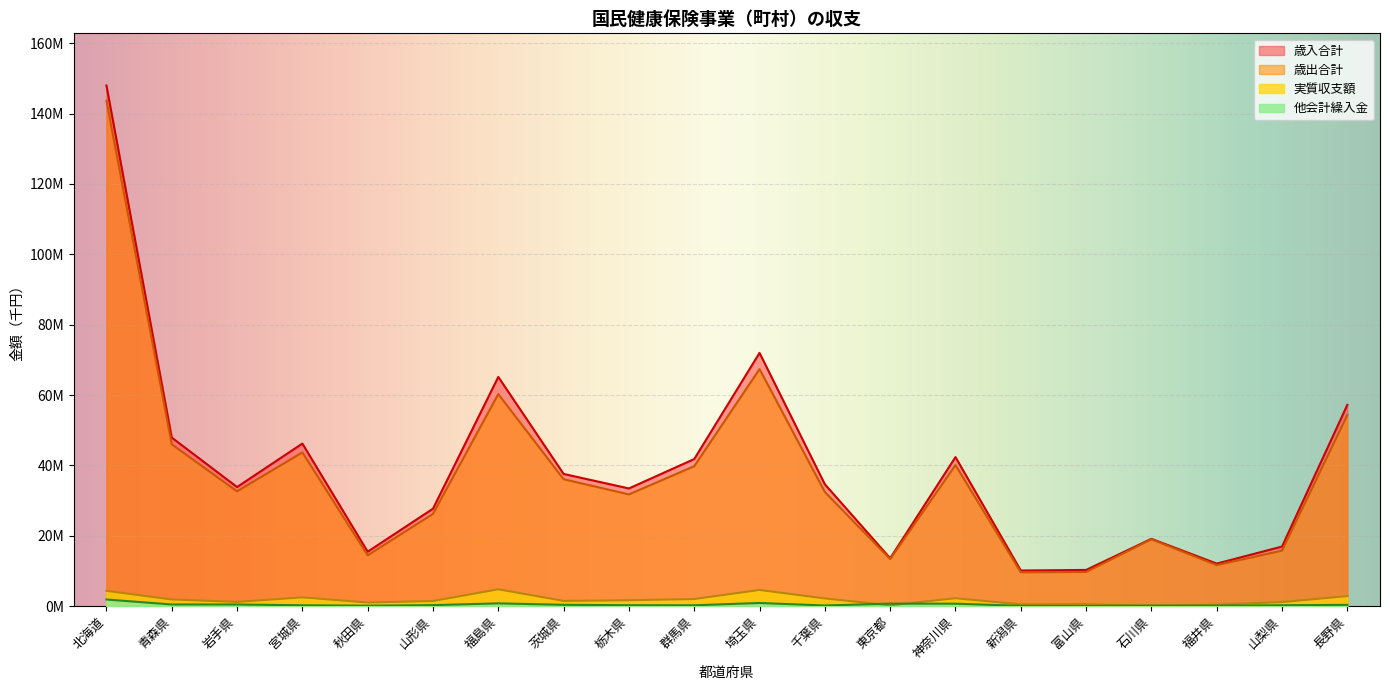

Does the chart display data point markers on the line(s)?

No